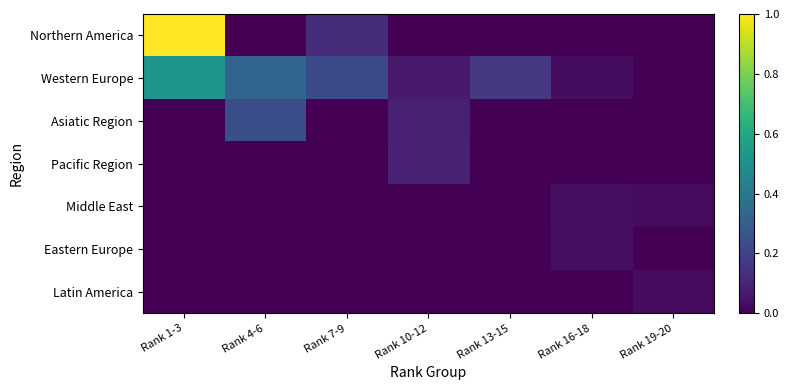

What is the difference between the highest and lowest values at Rank 10-12?

0.1